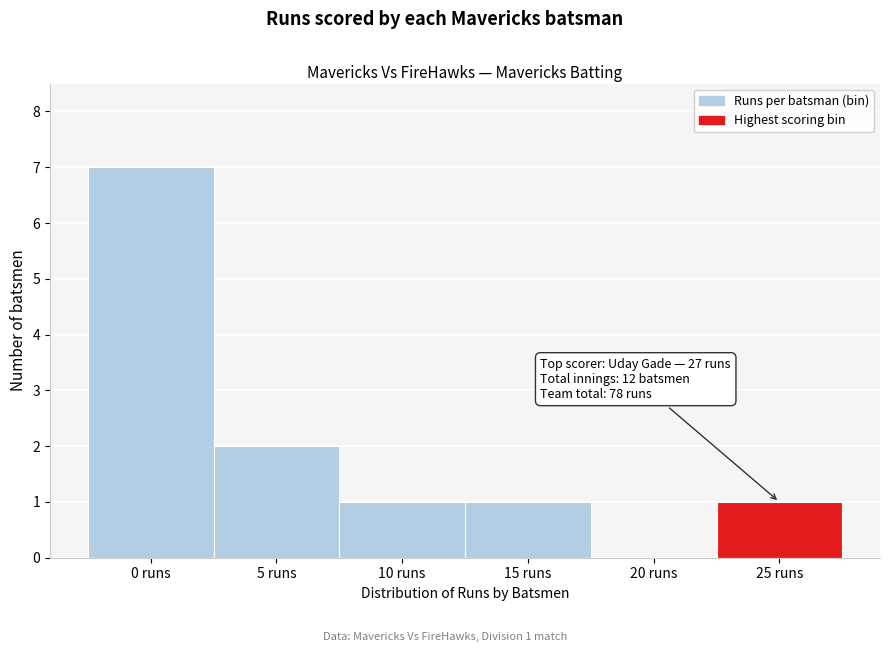

Reading right to left, extract all data points from this chart.

25 runs=1	20 runs=0	15 runs=1	10 runs=1	5 runs=2	0 runs=7